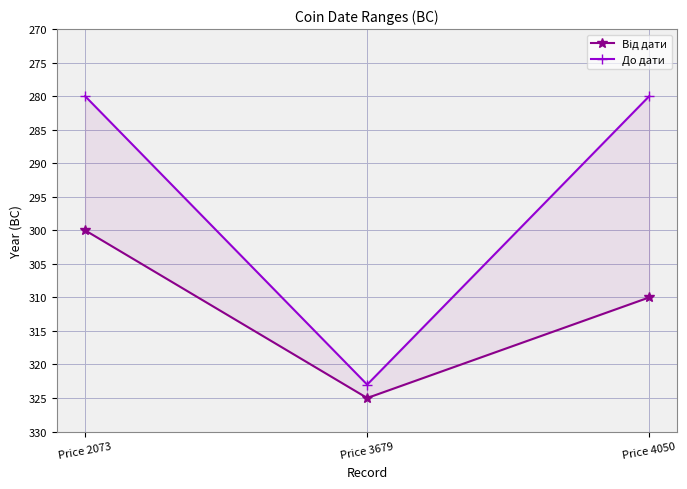

Which category has the lowest value in the До дати series?

Price 3679